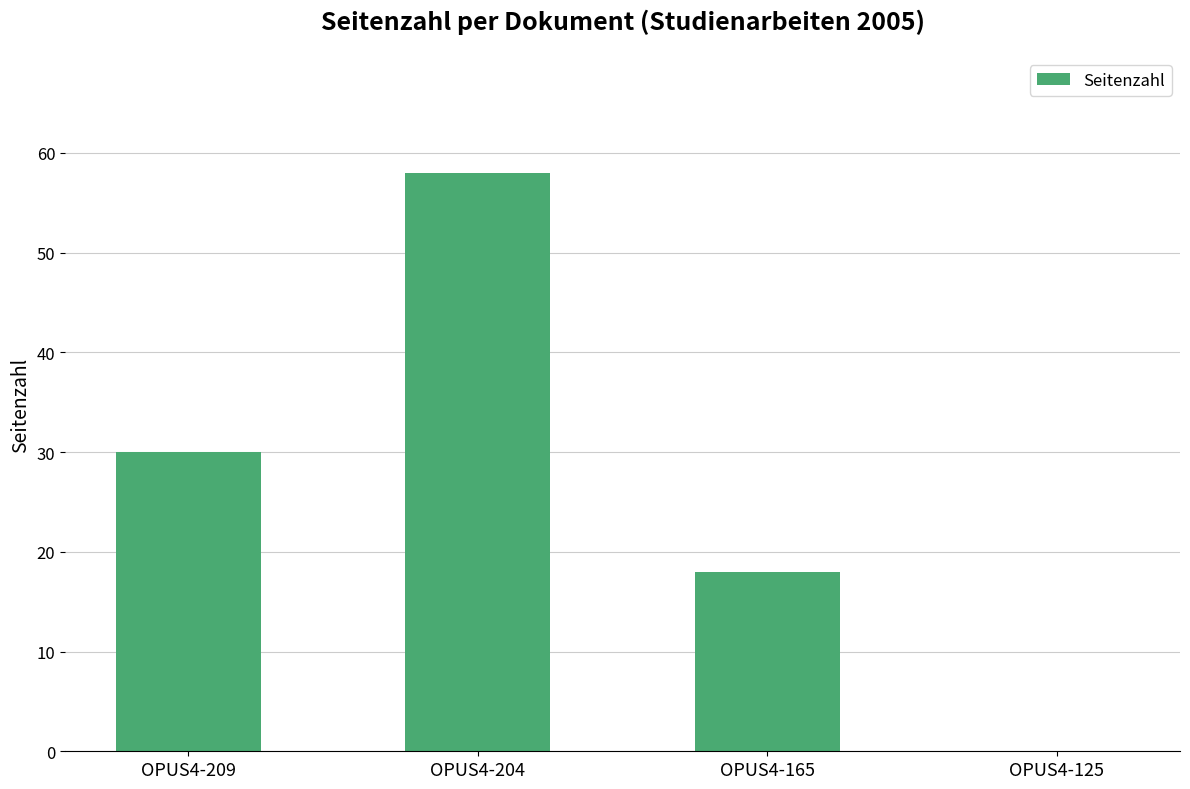

Count the number of data series in this chart.

1